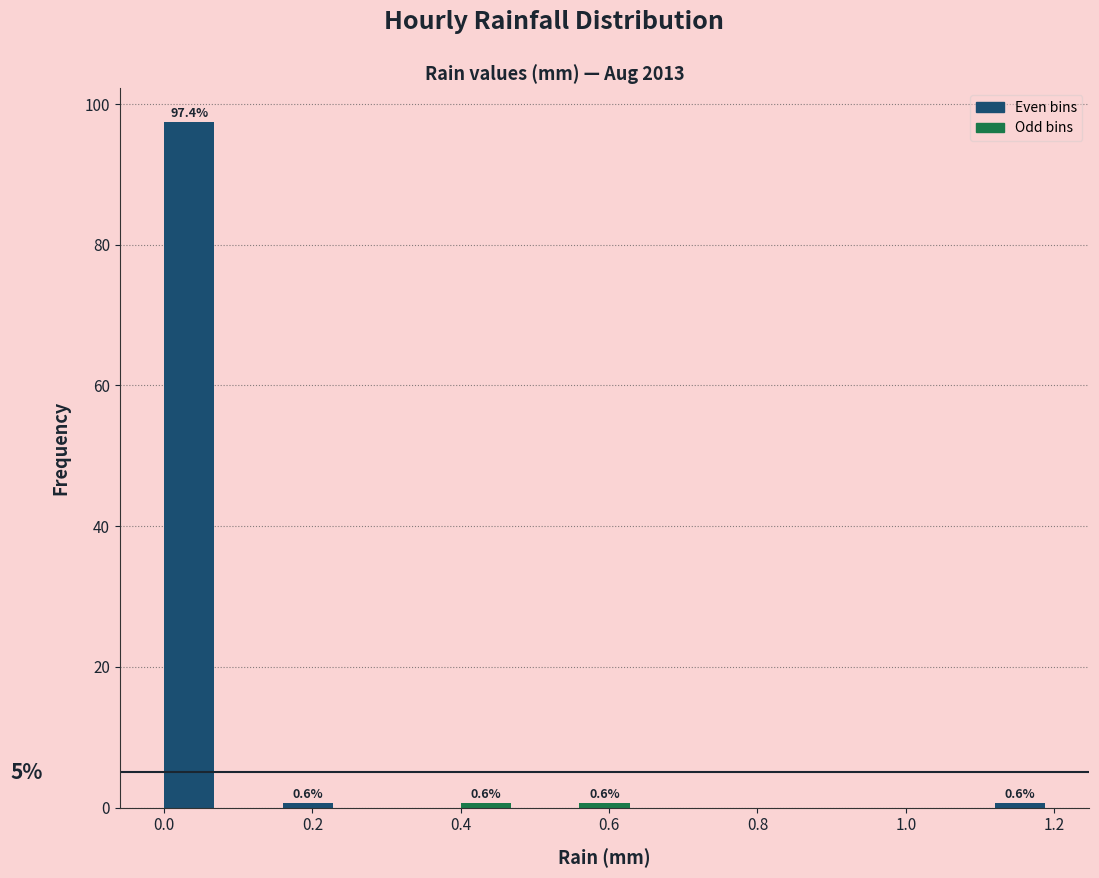

Which range on the x-axis has the tallest bar?

0.00 to 0.08